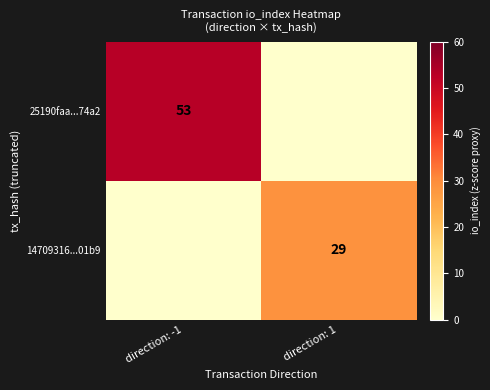

The value of 14709316...01b9 at direction: 1 is 29. True or false?

True